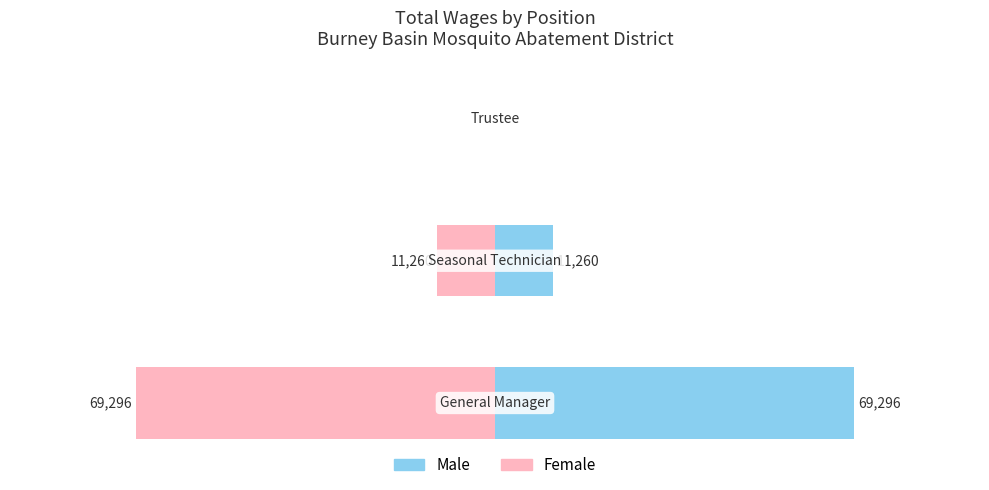

Reading left to right, extract all data points from this chart.

Male: 69296	11260	0
Female: -69296	-11260	0